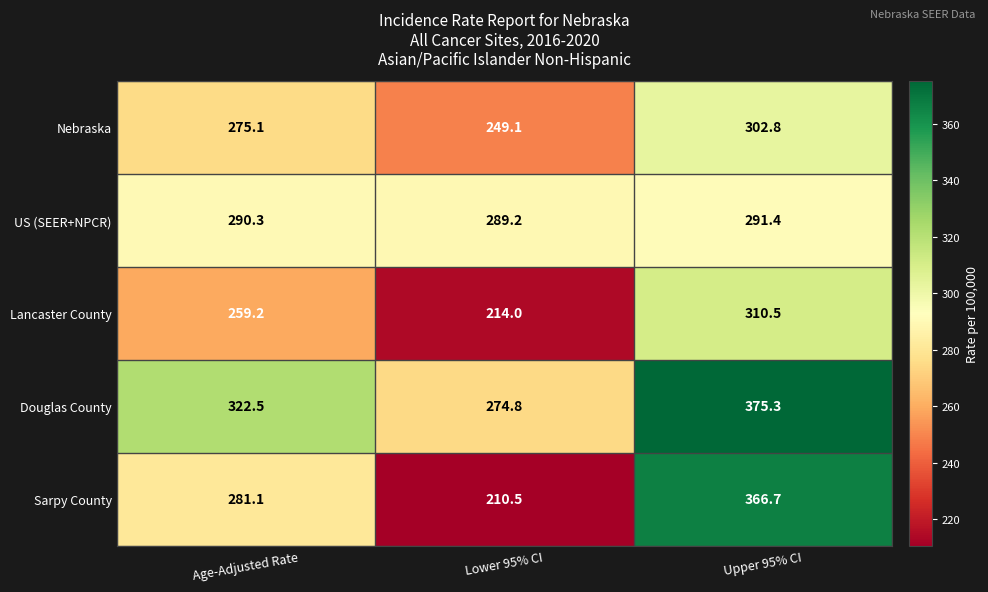

What is the sum of all Douglas County values?

972.6